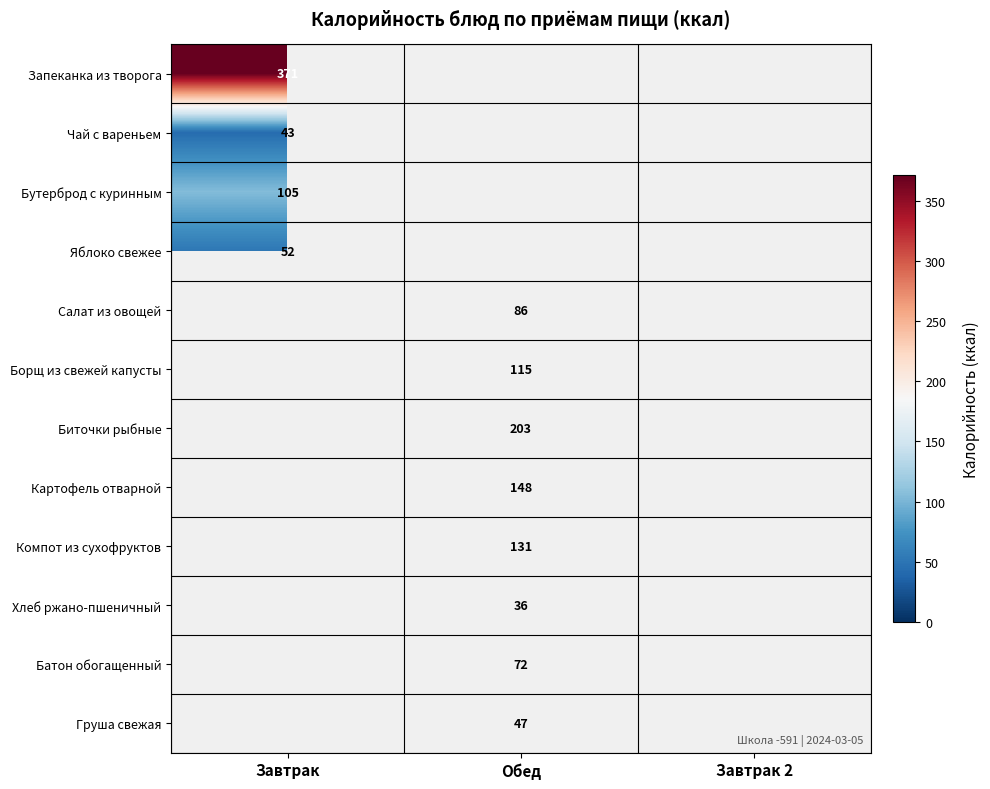

Is it true that Батон обогащенный equals 72 at Обед?

True